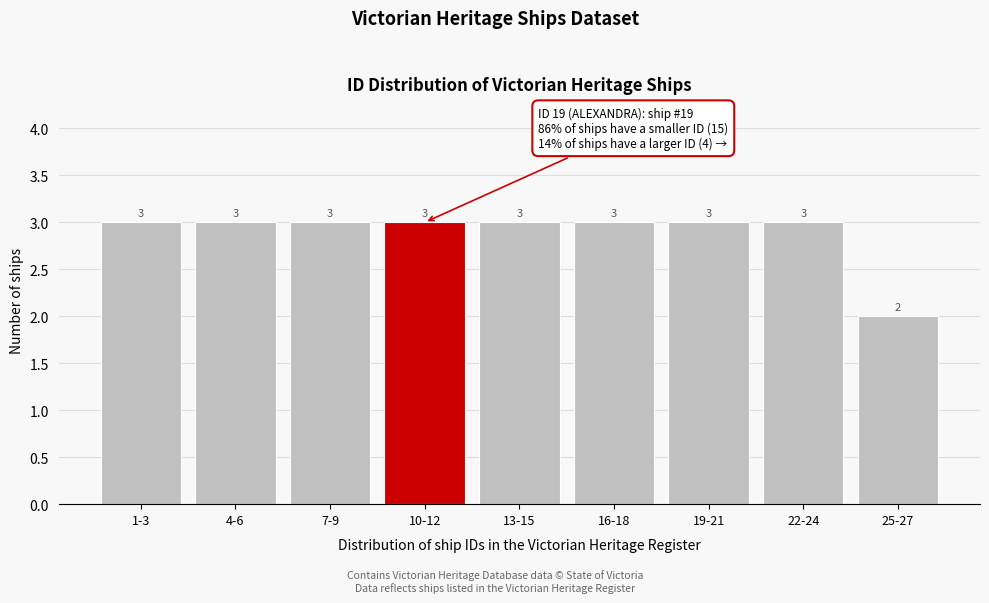

Reading left to right, what are all the values shown in this chart?

3	3	3	3	3	3	3	3	2